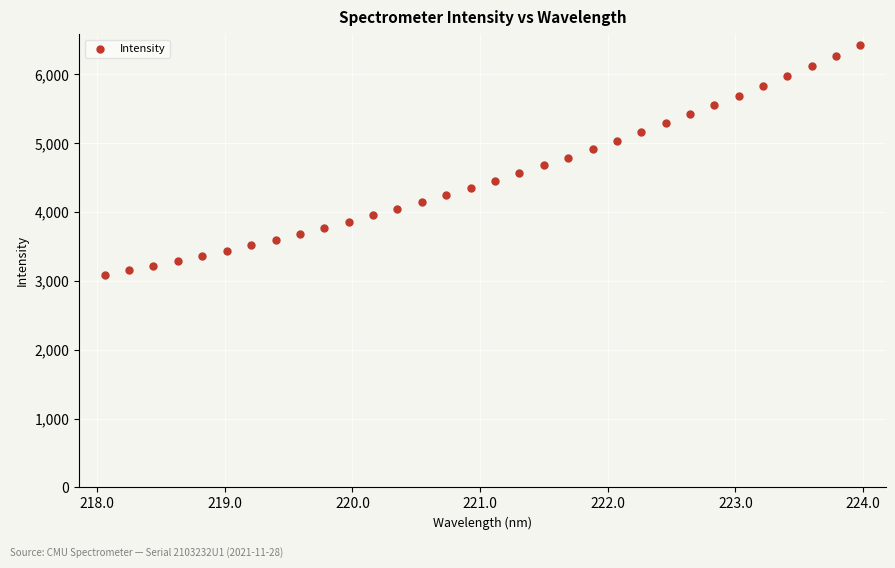

What is the range of X values (max minus min)?

5.9